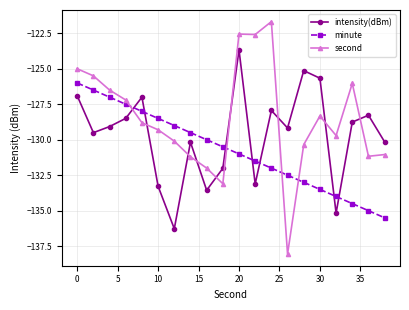

True or false: second has more than 2 points higher than both neighbors.

True